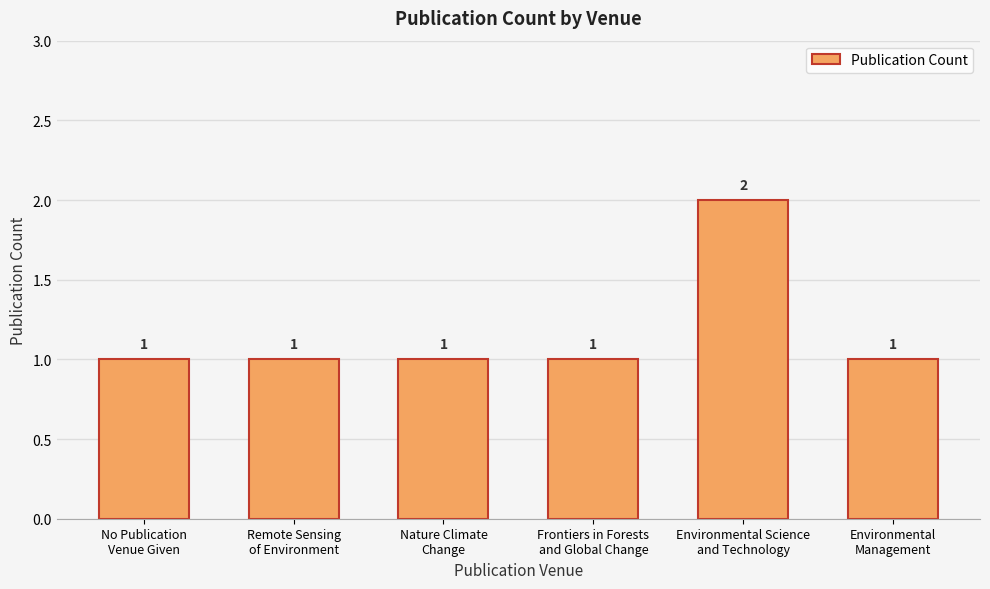

What is the sum of all values?

7